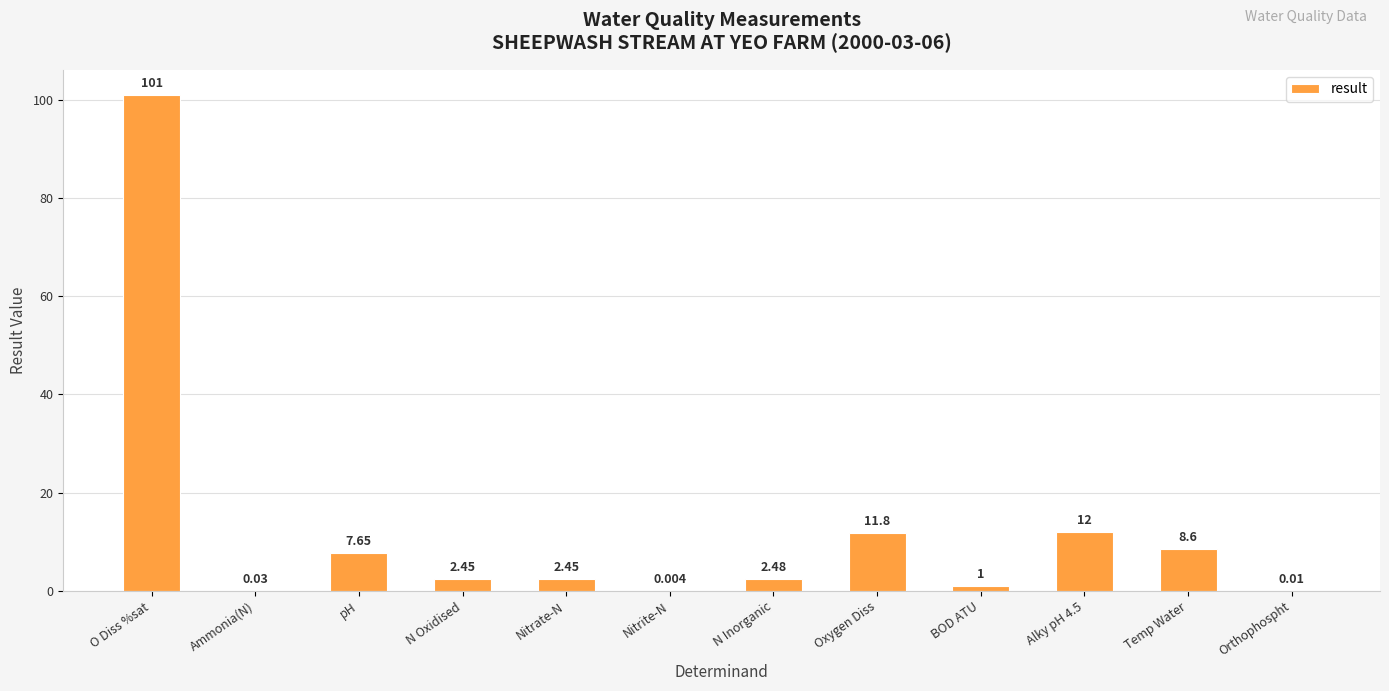

At which category does the chart reach its peak across all series?

O Diss %sat